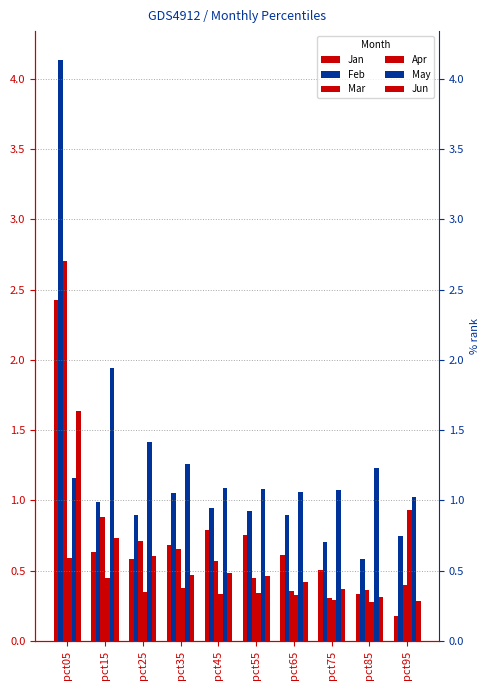

Which series has the largest range (max minus min)?

Feb